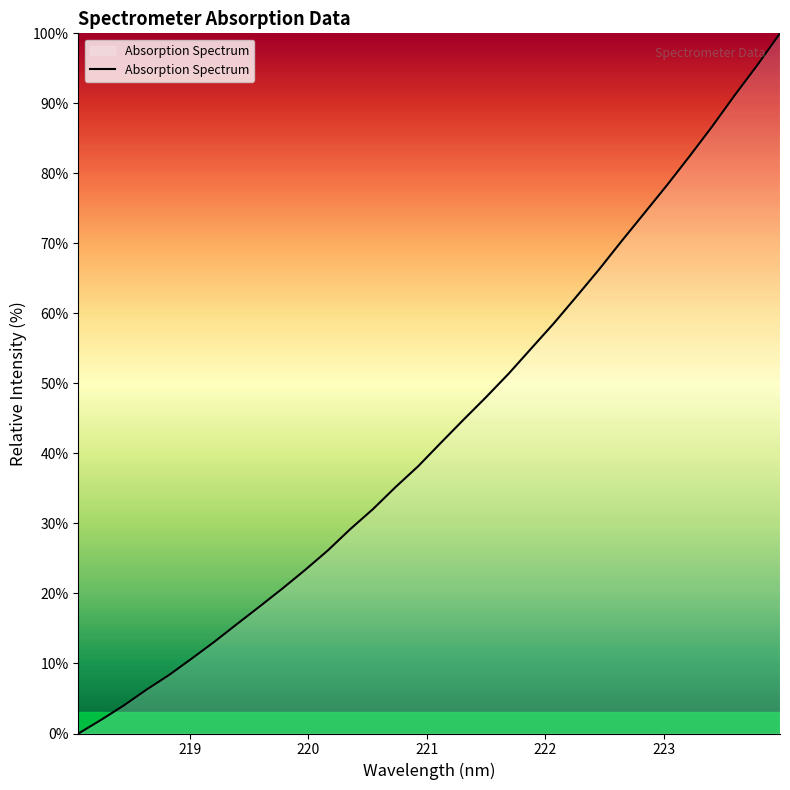

What is the greatest value displayed?

100.0